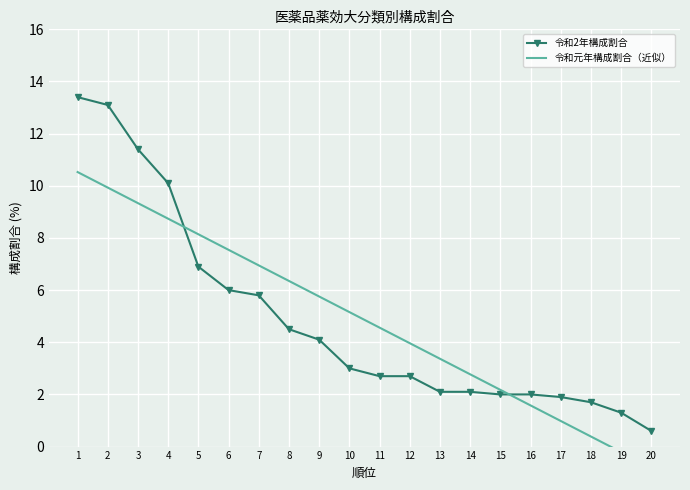

The value of 令和2年構成割合 at 19 is 1.3. True or false?

True